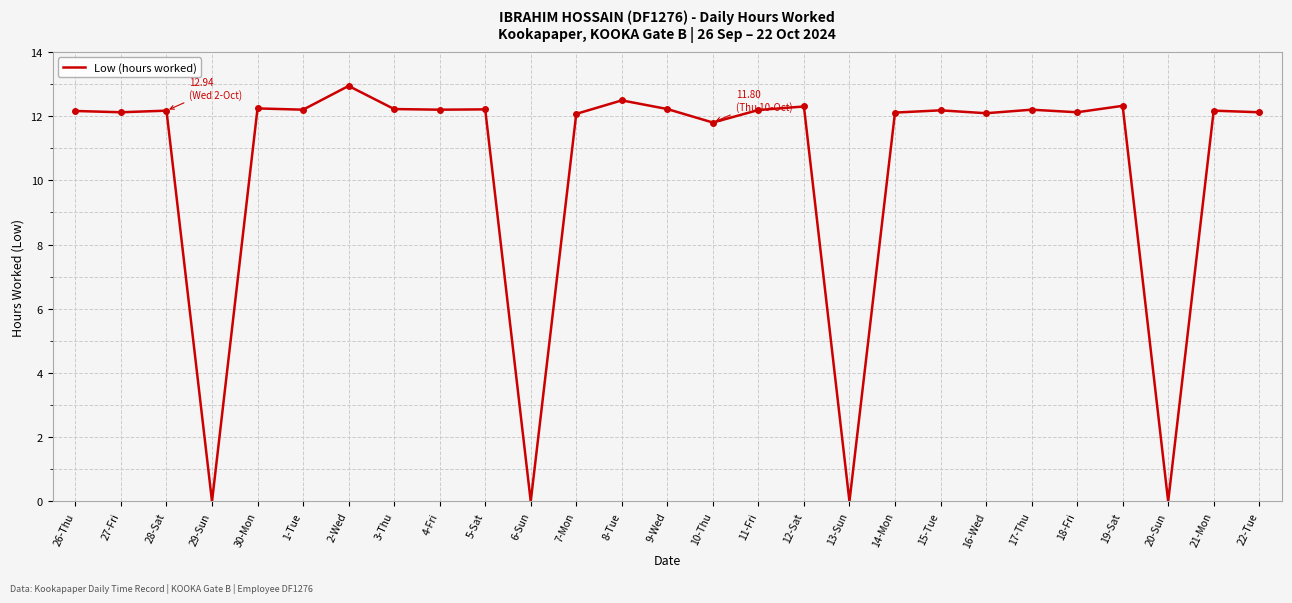

What position from the right is 3-Thu?

20